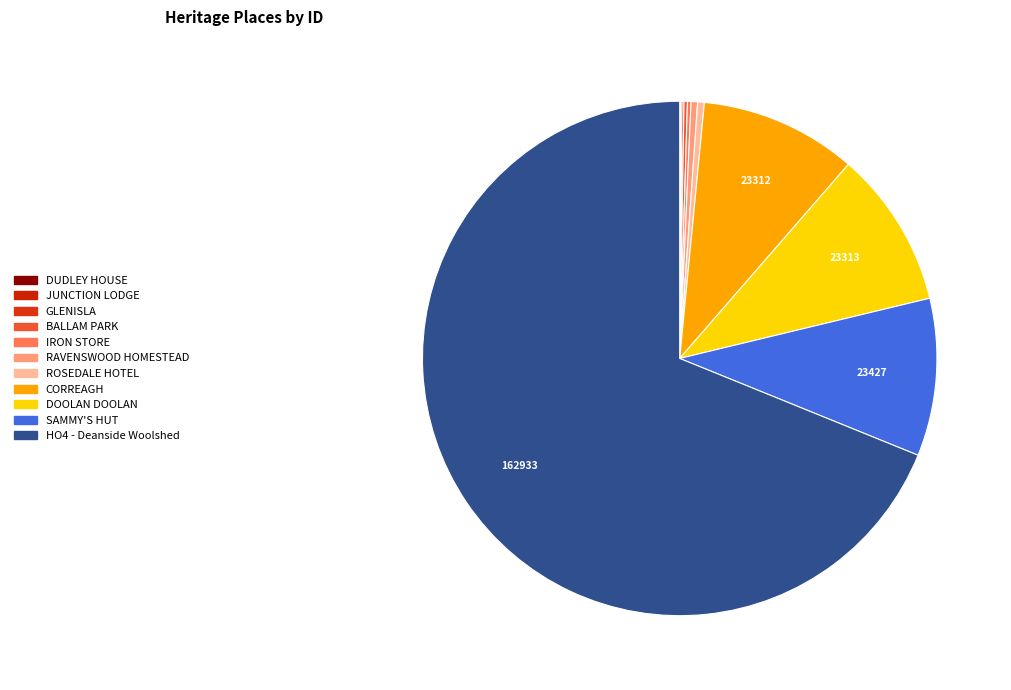

What portion of the pie excludes IRON STORE?

99.8%